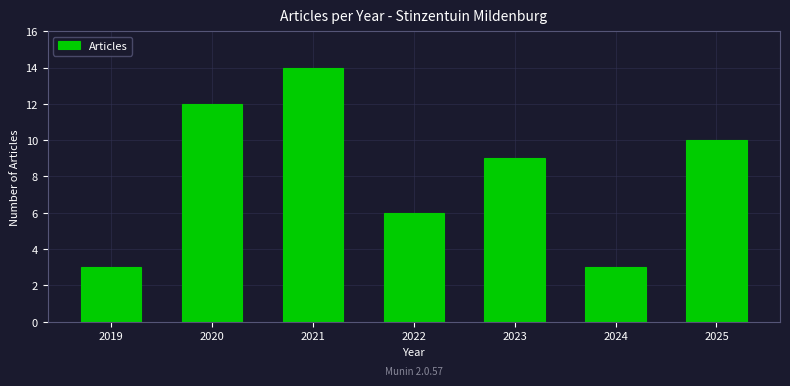

What is the maximum value shown in the chart?

14